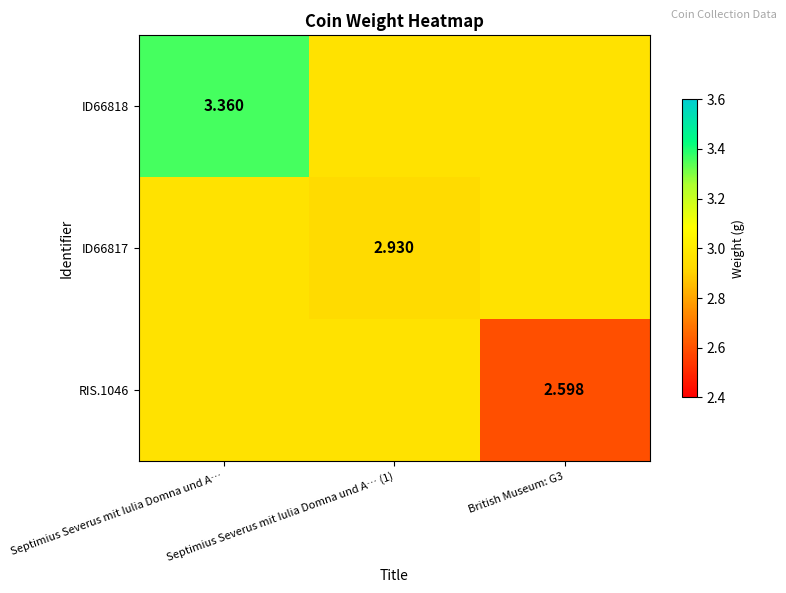

The RIS.1046 series shows 2.6 at British Museum: G3. True or false?

True